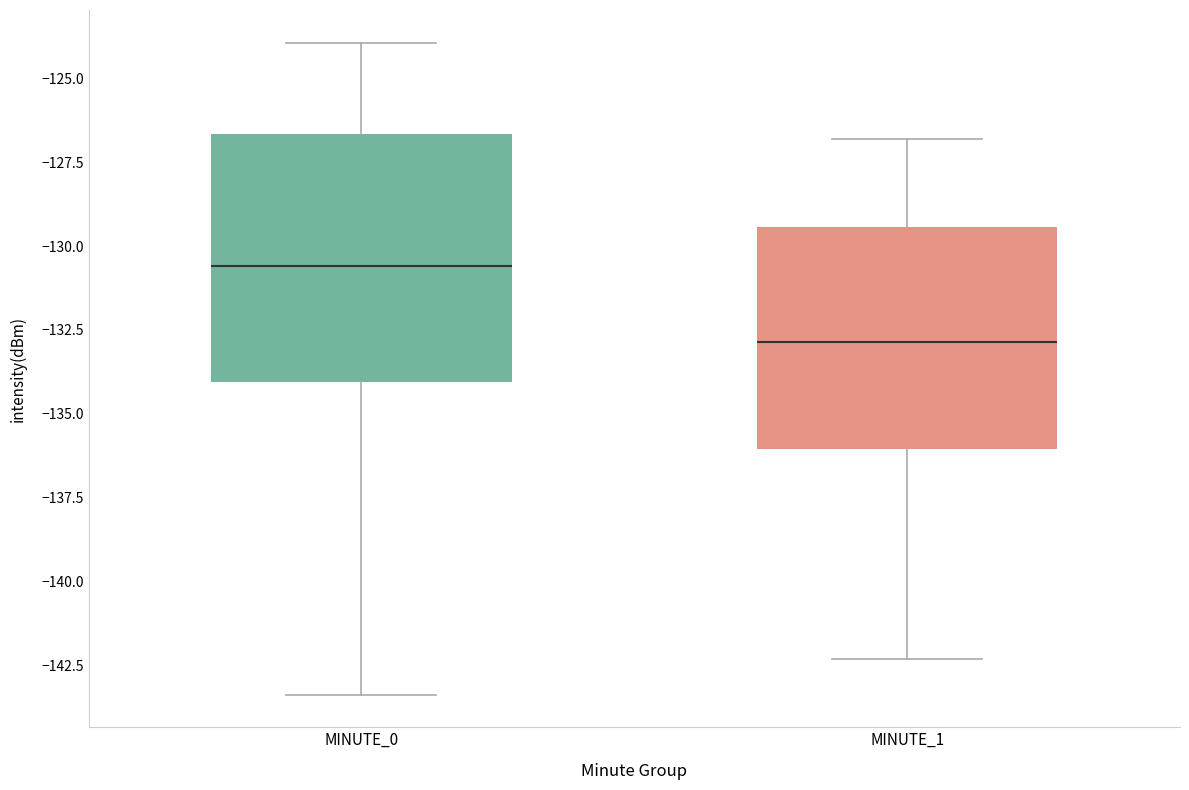

Reading left to right, read every box against the y-axis: the position of its median line, the range the box covers, and the ends of its whiskers. The values are not printed on the chart, so give them approximately, as read against the axis.

MINUTE_0: median -130.5, box -134.0 to -126.5, whiskers -143.5 to -124.0
MINUTE_1: median -133.0, box -136.0 to -129.5, whiskers -142.5 to -127.0